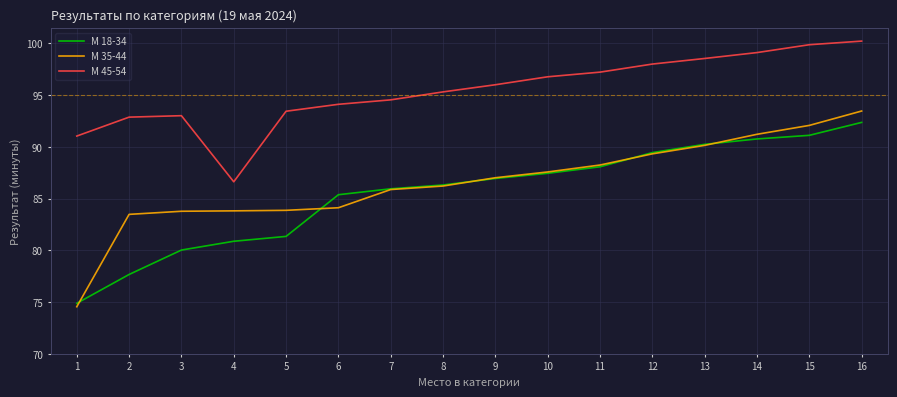

Which label corresponds to the smallest value in the chart?

1